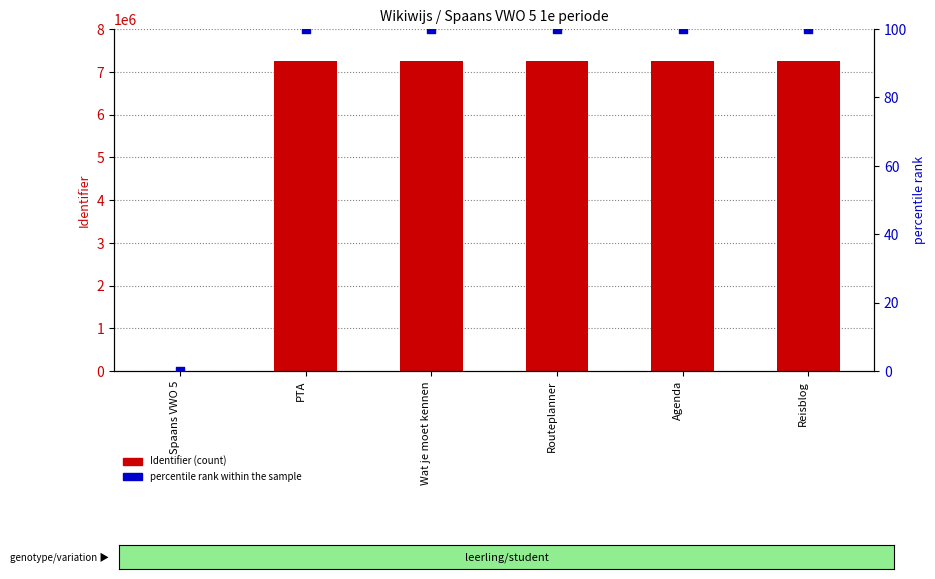

What are all the series names shown in the legend?

Identifier, percentile rank within the sample